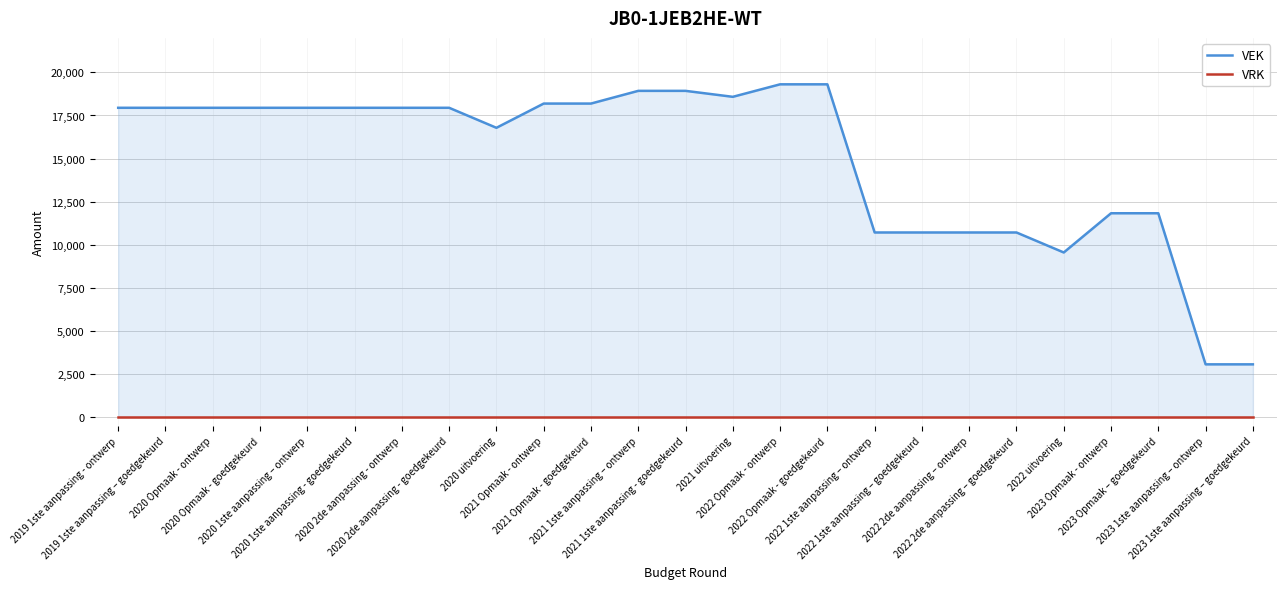

Which has a higher value, 2022 Opmaak - ontwerp or 2021 Opmaak - ontwerp?

2022 Opmaak - ontwerp